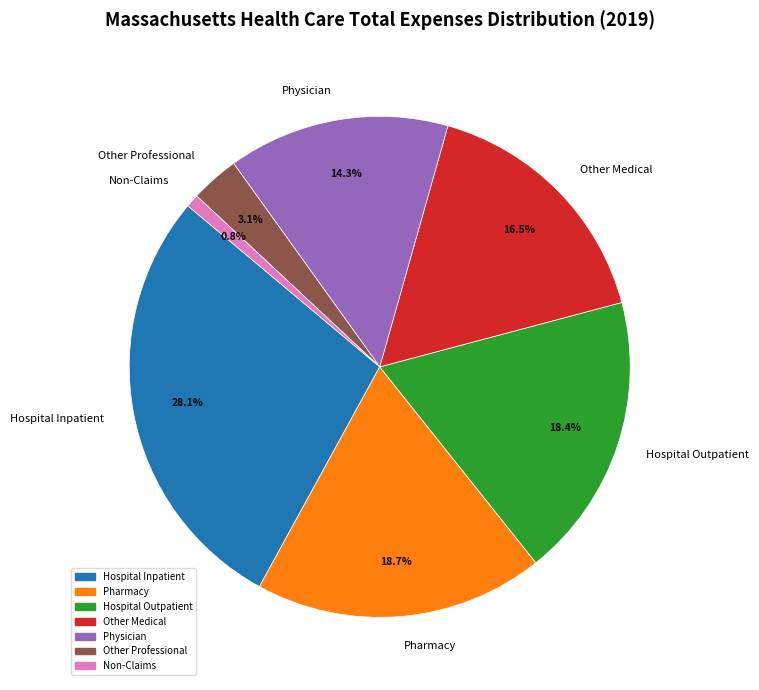

How many segments does this pie chart have?

7